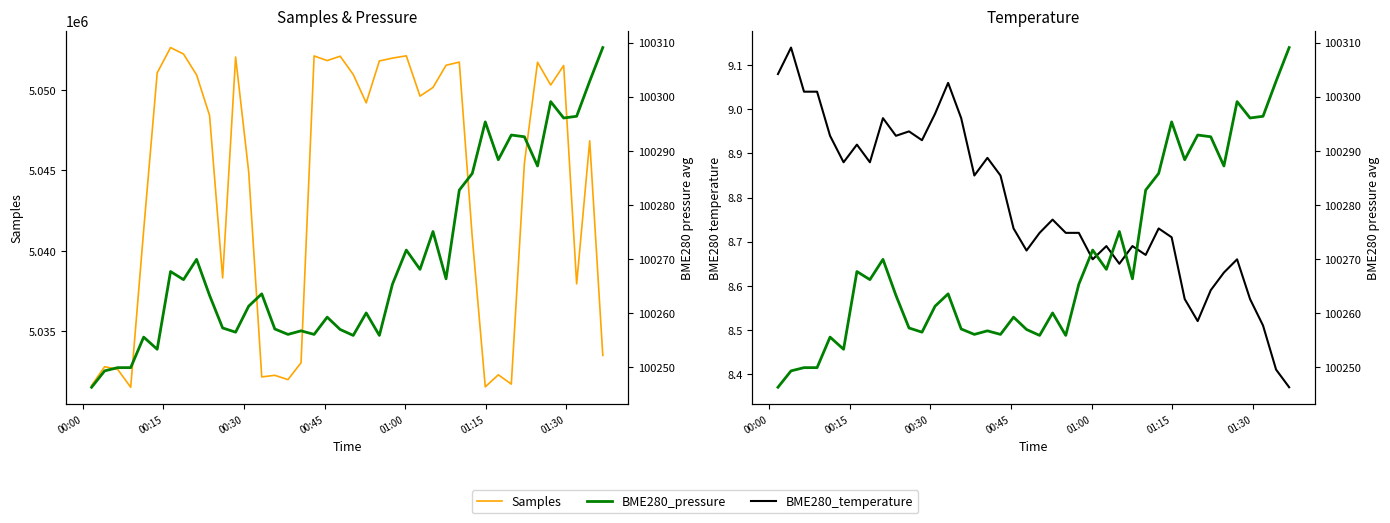

What is the difference between the maximum and minimum values in the Samples series?

21110.0